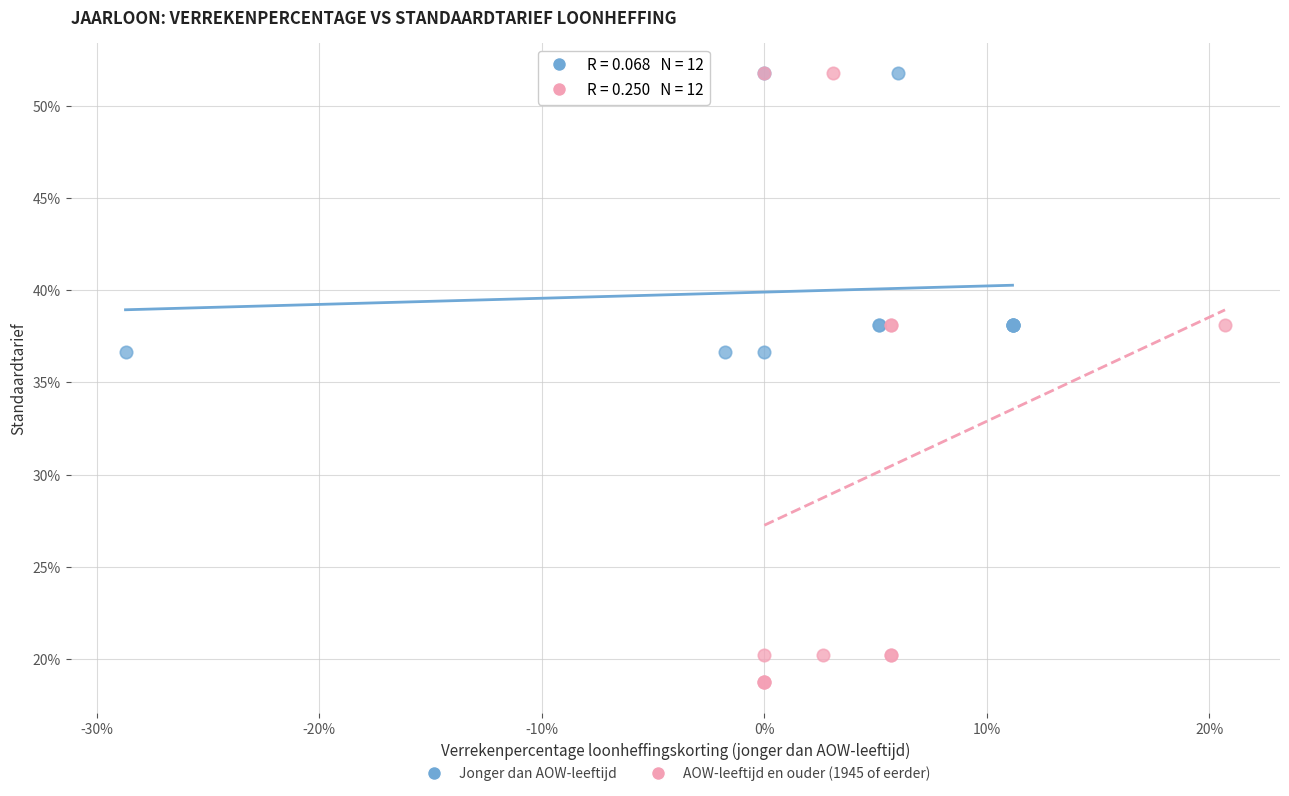

What are all the series names shown in the legend?

Jonger dan AOW-leeftijd, AOW-leeftijd en ouder (1945 of eerder)